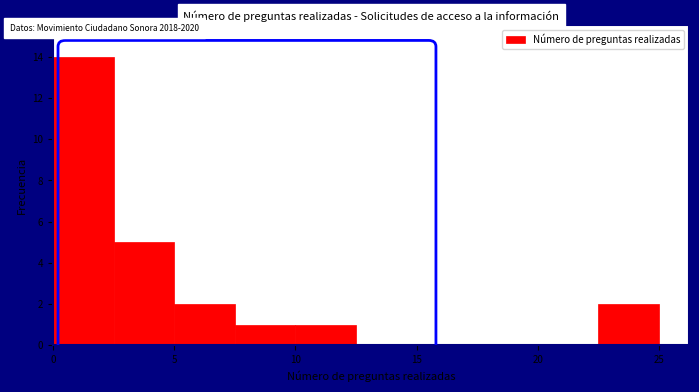

Which range on the x-axis has the tallest bar?

0.0 to 2.5